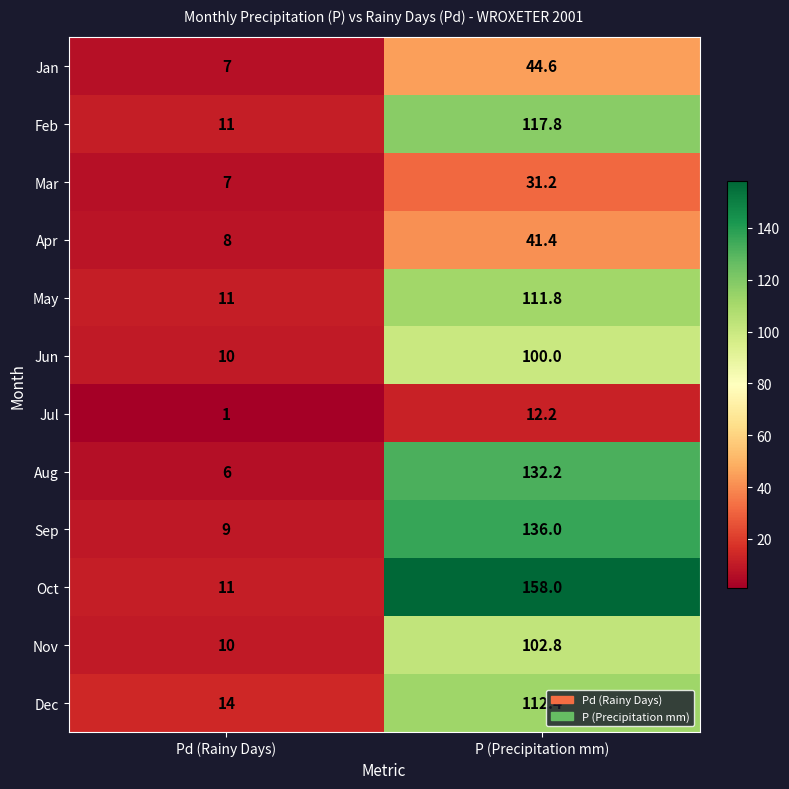

Rank the series at P (Precipitation mm) from lowest to highest value.

Jul, Mar, Apr, Jan, Jun, Nov, May, Dec, Feb, Aug, Sep, Oct